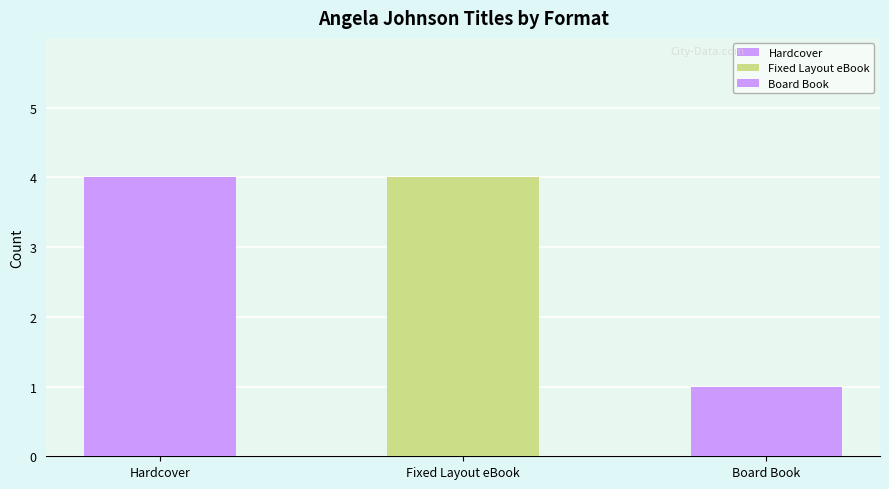

What is the greatest value displayed?

4